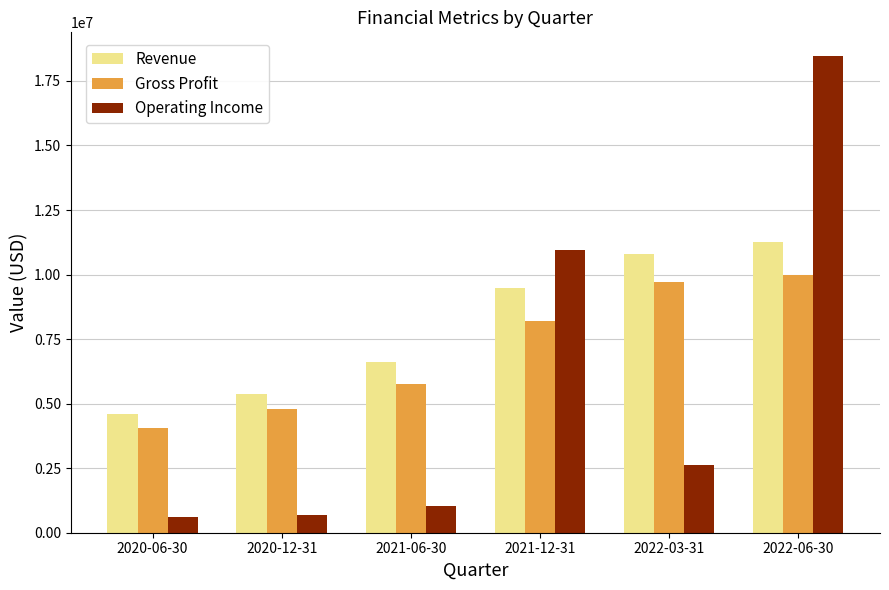

What is the sum of all Gross Profit values?

42474756